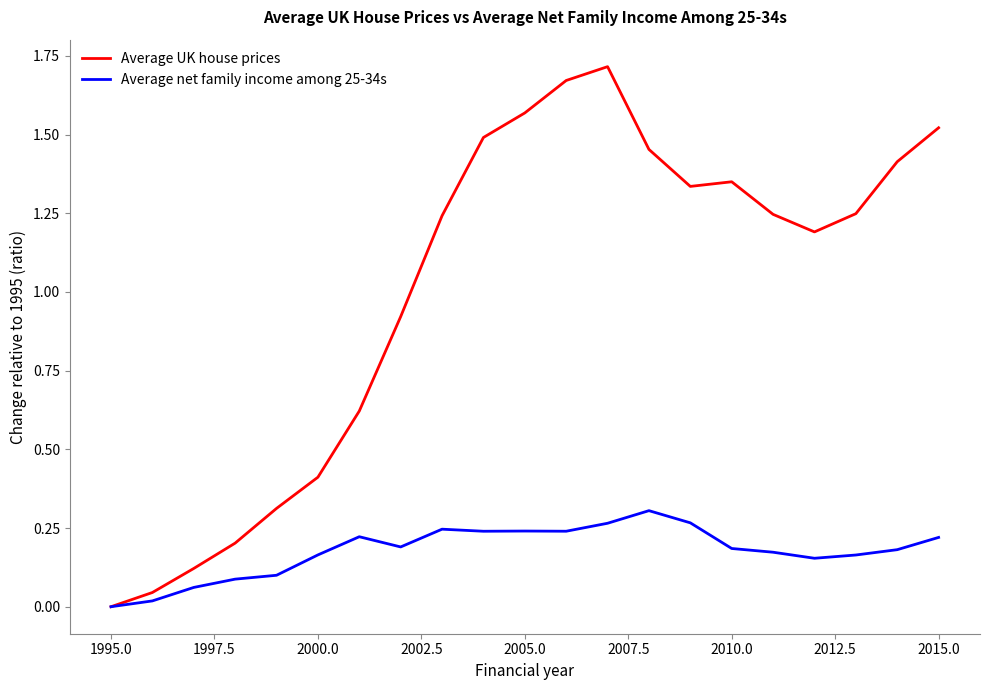

Rank the series by their maximum value, from highest to lowest.

Average UK house prices, Average net family income among 25-34s